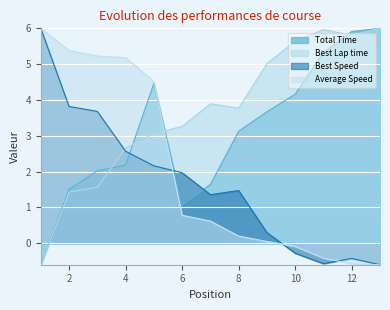

Rank the series by their average value, from highest to lowest.

Best Lap time, Total Time, Average Speed, Best Speed